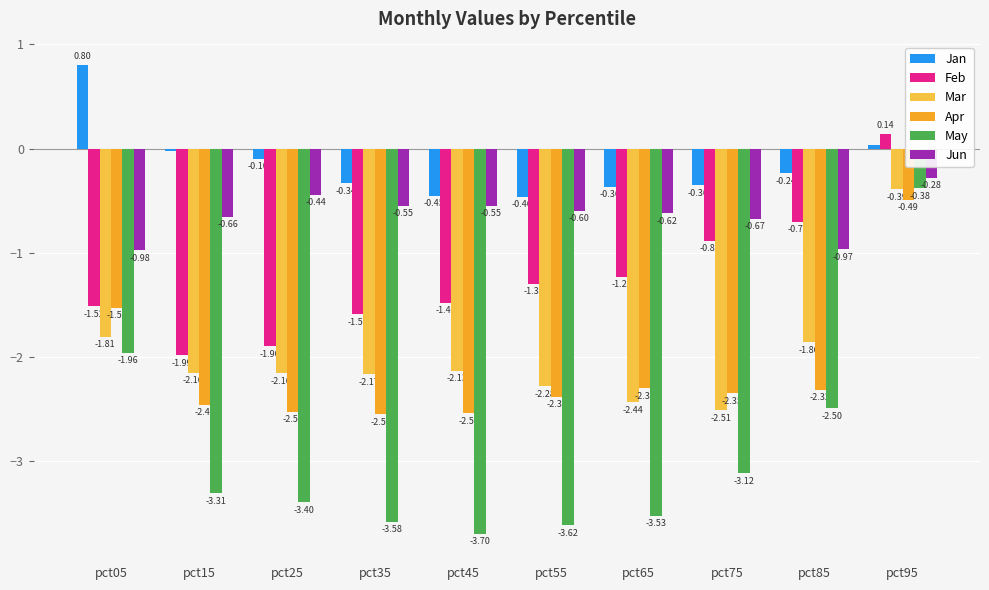

What is the sum of all May values?

-29.1